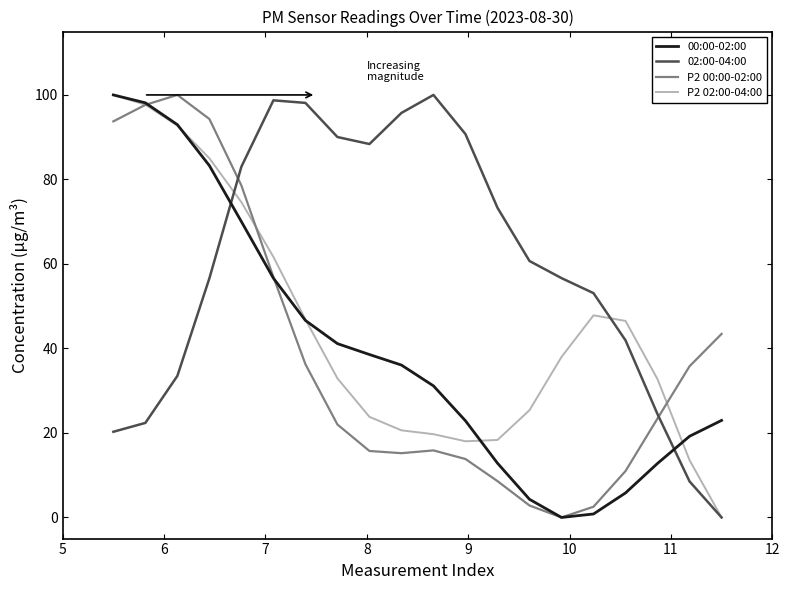

True or false: P2 02:00-04:00 and P2 00:00-02:00 cross at least once.

True